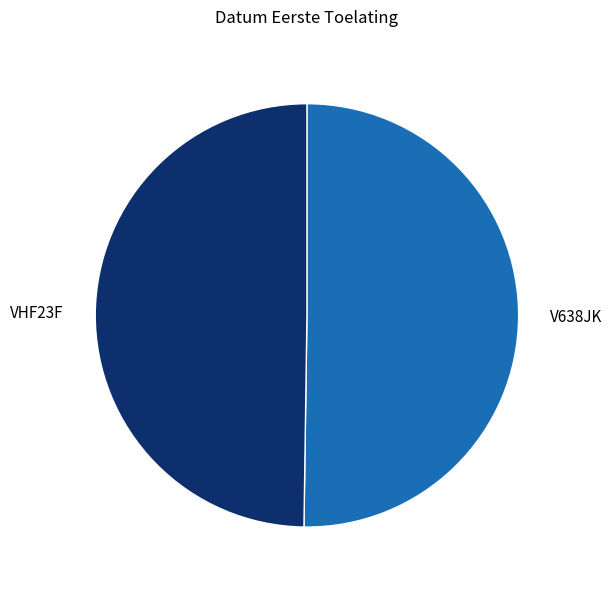

Combined, do V638JK and VHF23F account for over 50%?

Yes